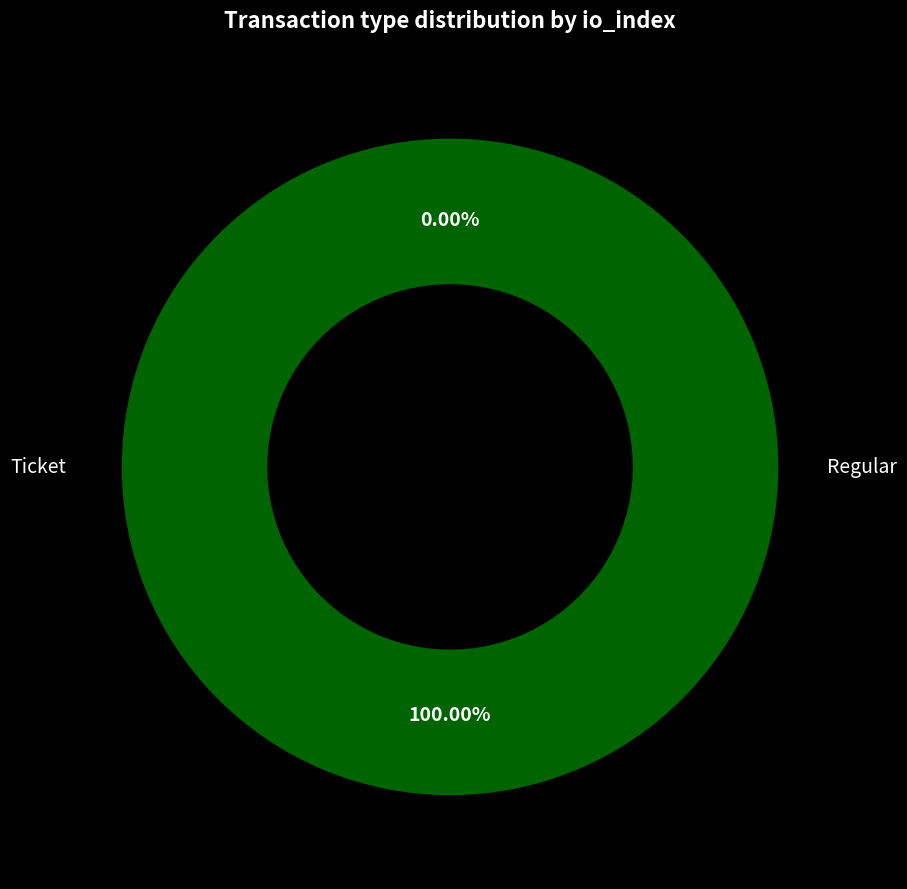

Rank the categories by value from highest to lowest.

Regular, Ticket